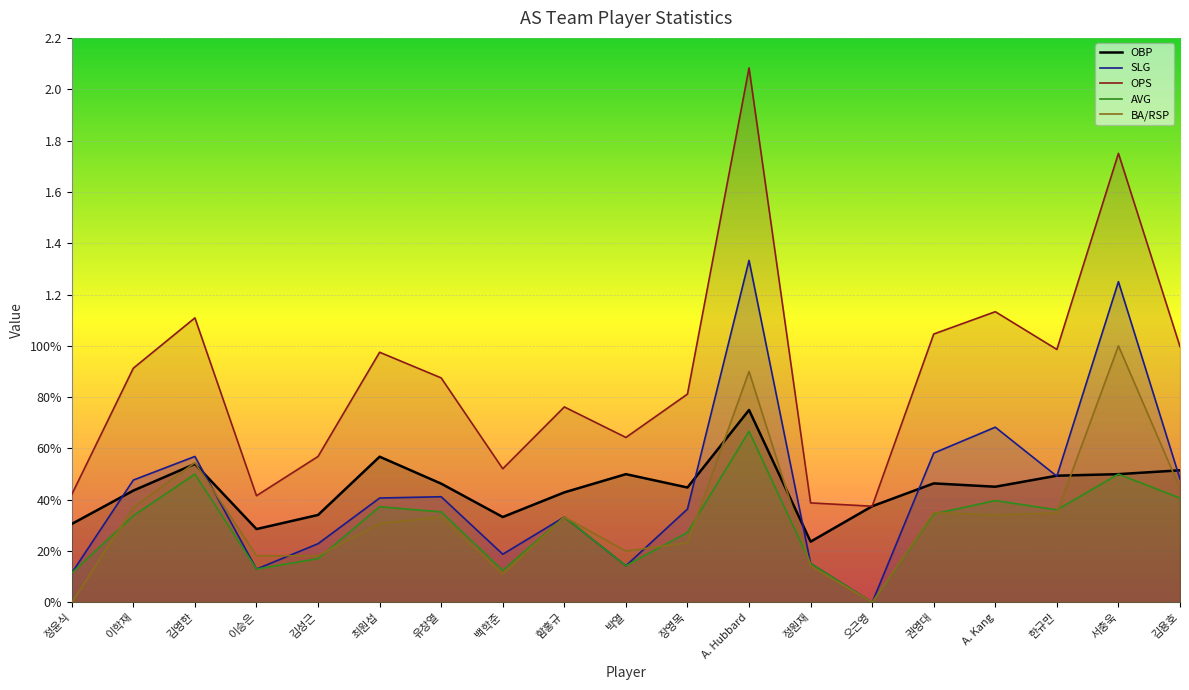

What is the sum of all BA/RSP values?

6.3